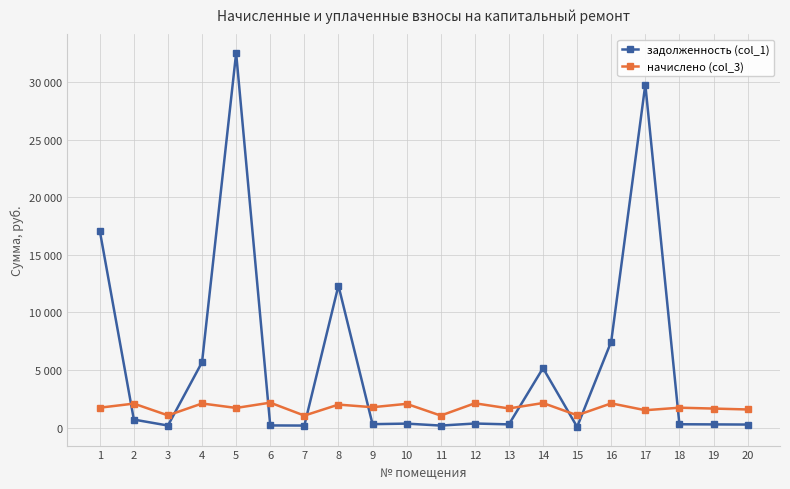

What is the difference between the задолженность (col_1) values at 18 and 16?

7179.7